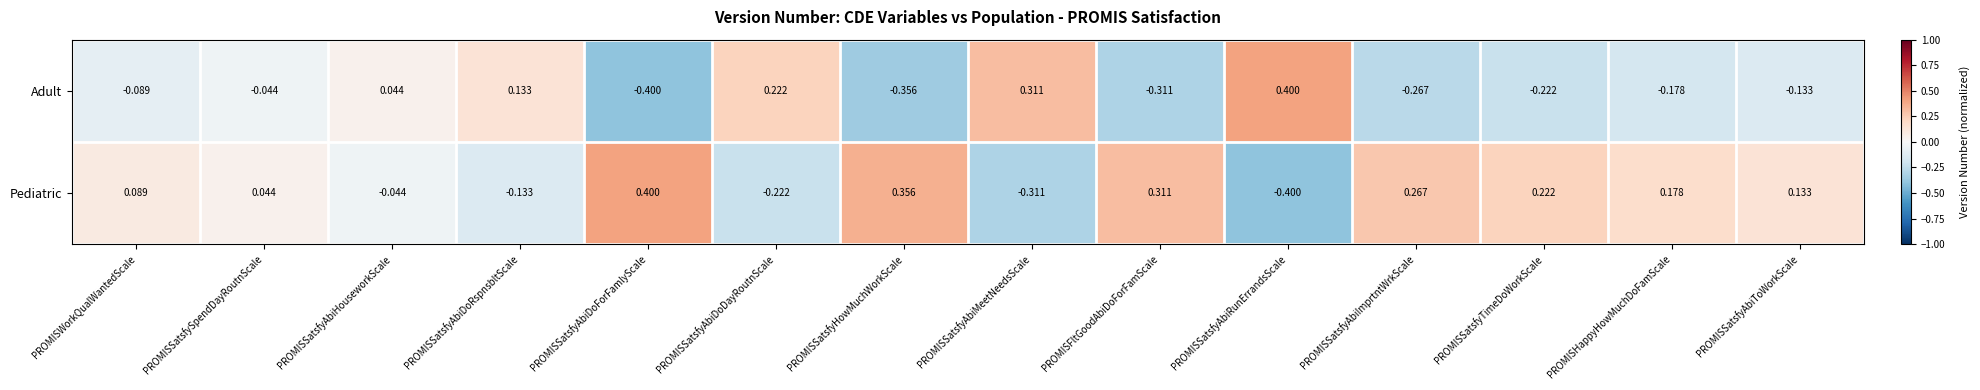

List the series in order of their overall mean, lowest first.

Adult, Pediatric